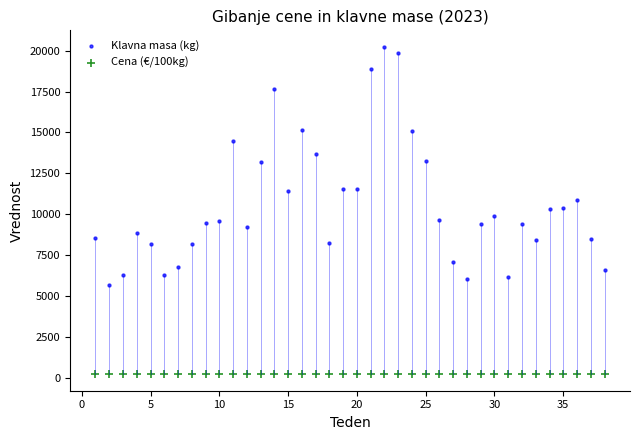

Which series has the largest Y range (max minus min)?

Klavna masa (kg)